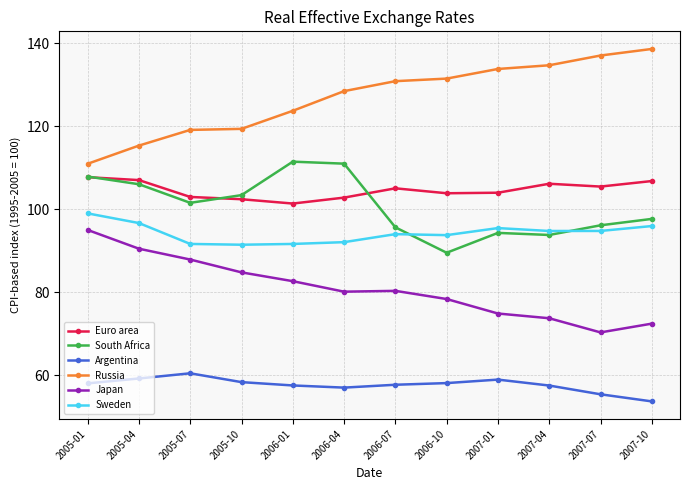

The value of Russia at 2005-01 is 111.0. True or false?

True